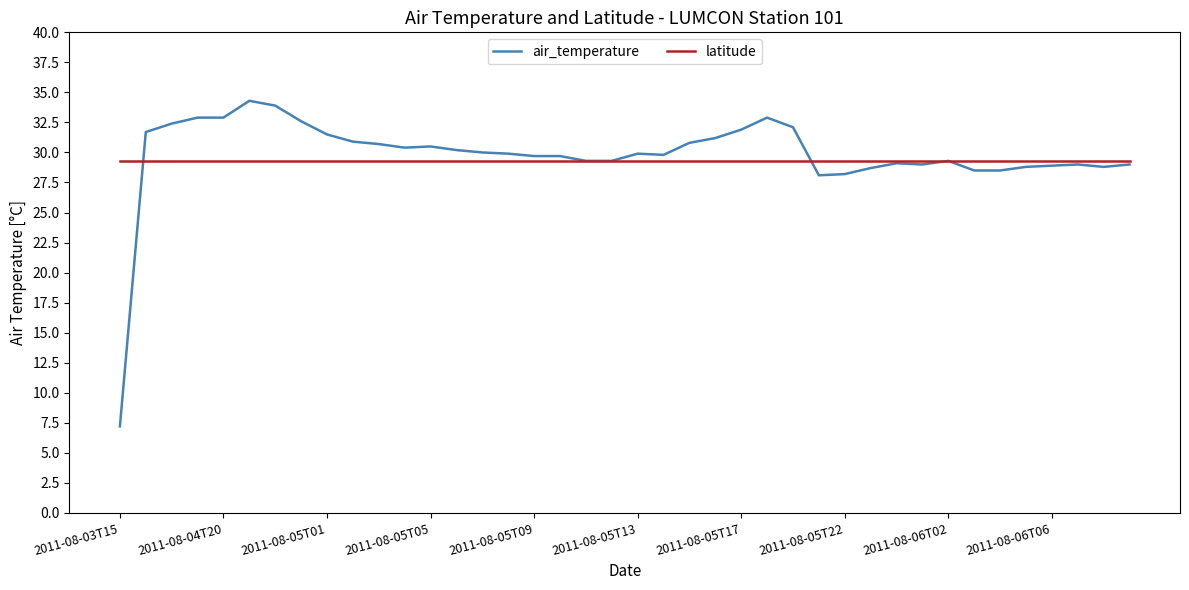

What are all the series names shown in the legend?

air_temperature, latitude